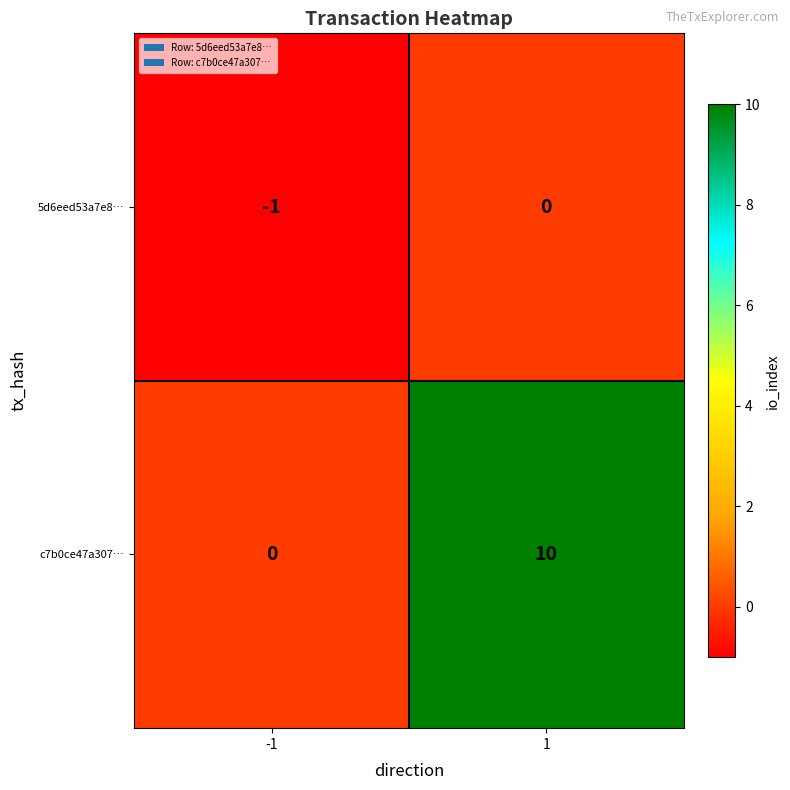

True or false: 5d6eed53a7e8… has a value of 0 at -1.

False